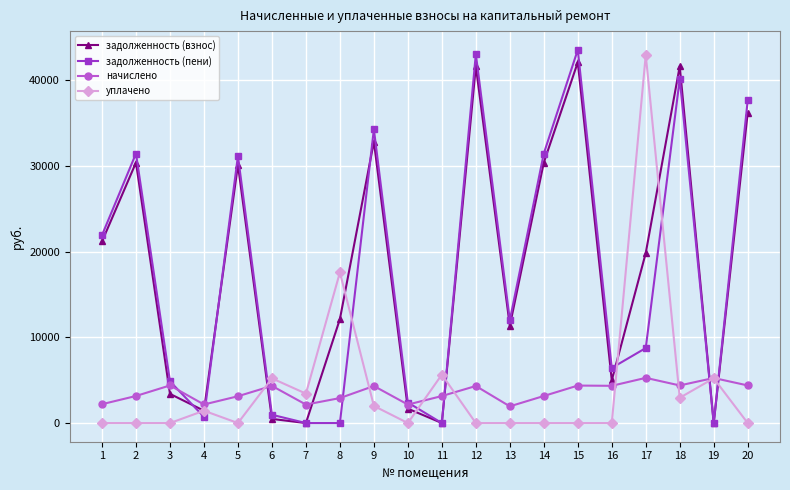

Where do уплачено and начислено first cross each other?

5 and 6